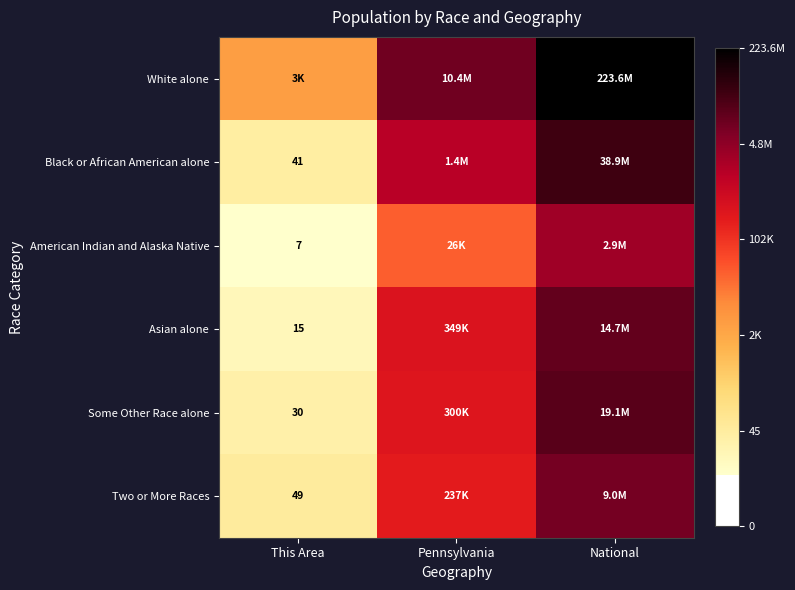

The value of White alone at National is 19.2. True or false?

True